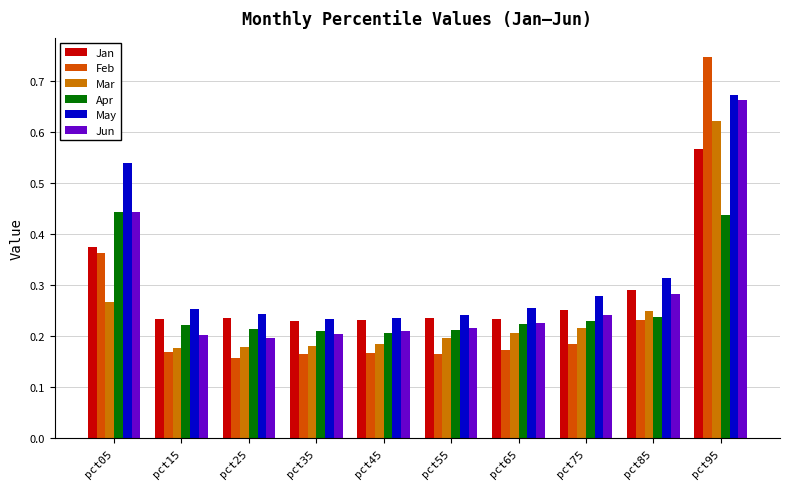

How many distinct data groups are displayed?

6